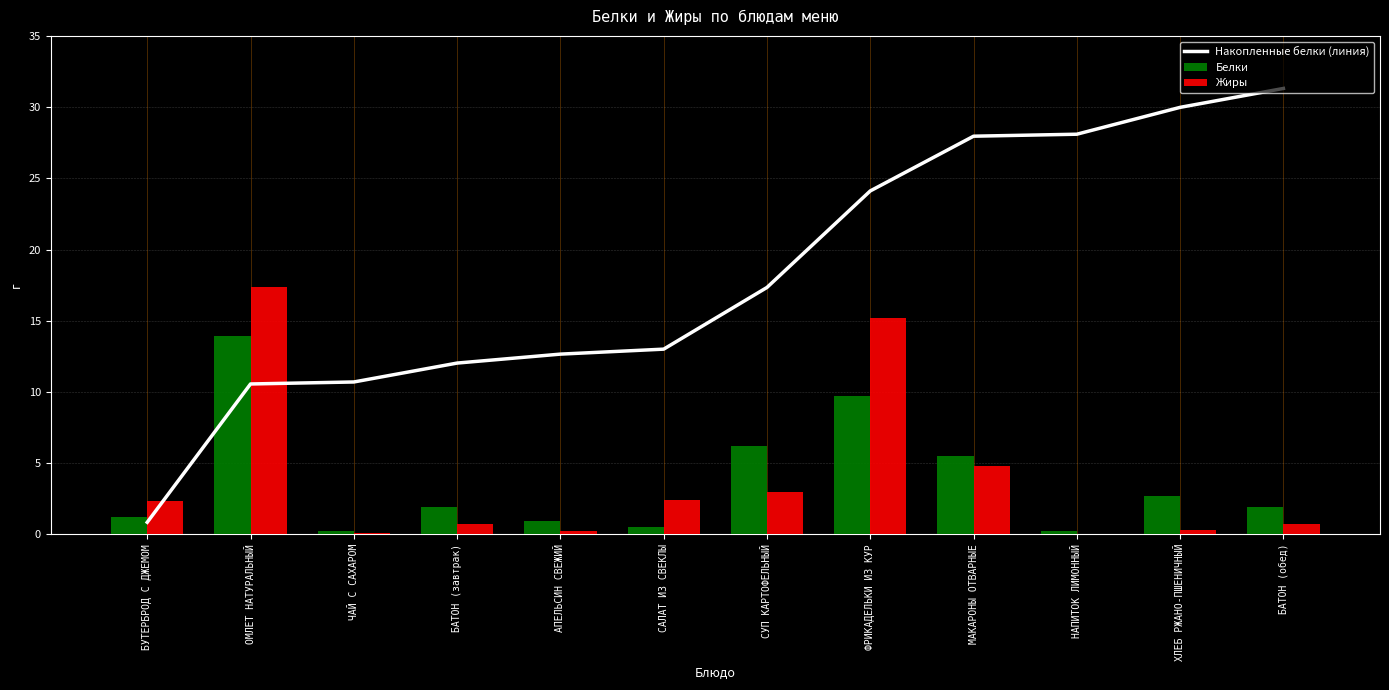

Which series has the largest total across all categories?

Накопленные белки (линия)